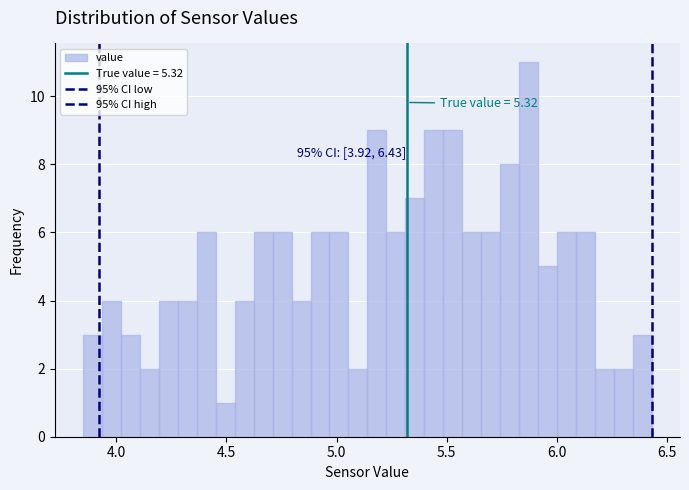

Read against the x-axis, roughly where is the centre of the tallest bar?

5.85